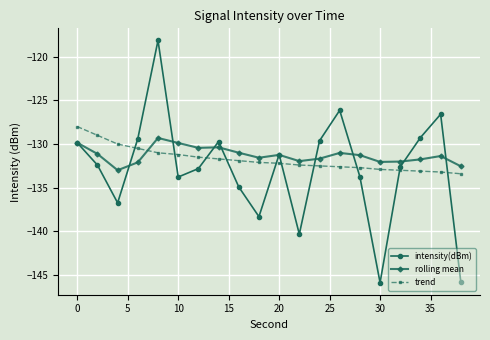

List the series in order of their overall mean, highest first.

rolling mean, trend, intensity(dBm)